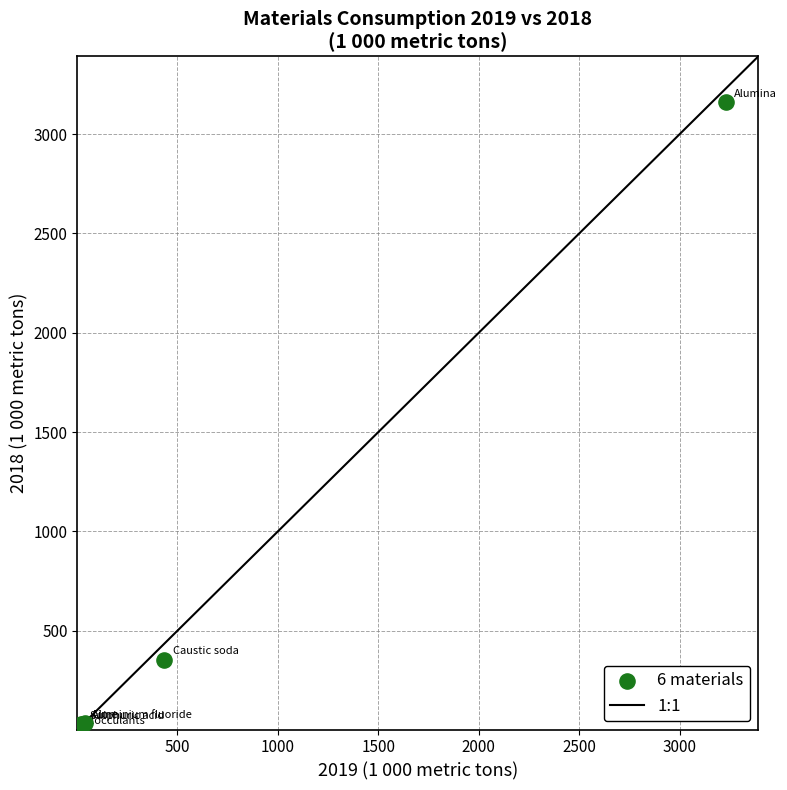

What Y value in the scatter plot is closest to 1582?

353.3